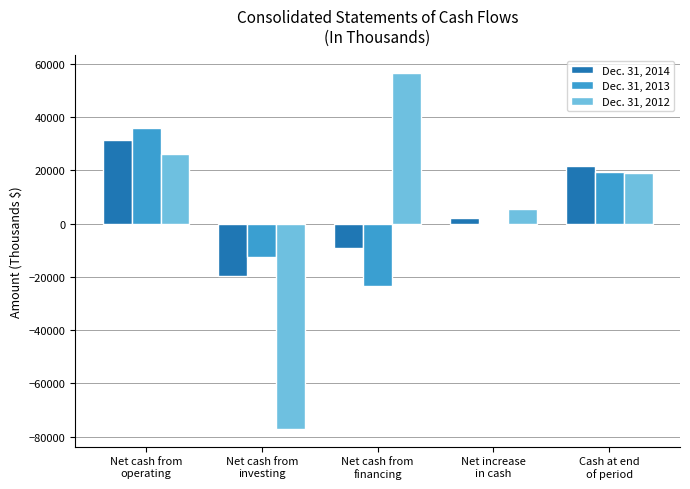

Reading right to left, list all the values displayed in this chart.

Dec. 31, 2014: Cash at end
of period=21583	Net increase
in cash=2253	Net cash from
financing=-9147	Net cash from
investing=-19845	Net cash from
operating=31245
Dec. 31, 2013: Cash at end
of period=19330	Net increase
in cash=287	Net cash from
financing=-23449	Net cash from
investing=-12352	Net cash from
operating=36088
Dec. 31, 2012: Cash at end
of period=19043	Net increase
in cash=5460	Net cash from
financing=56473	Net cash from
investing=-77062	Net cash from
operating=26049